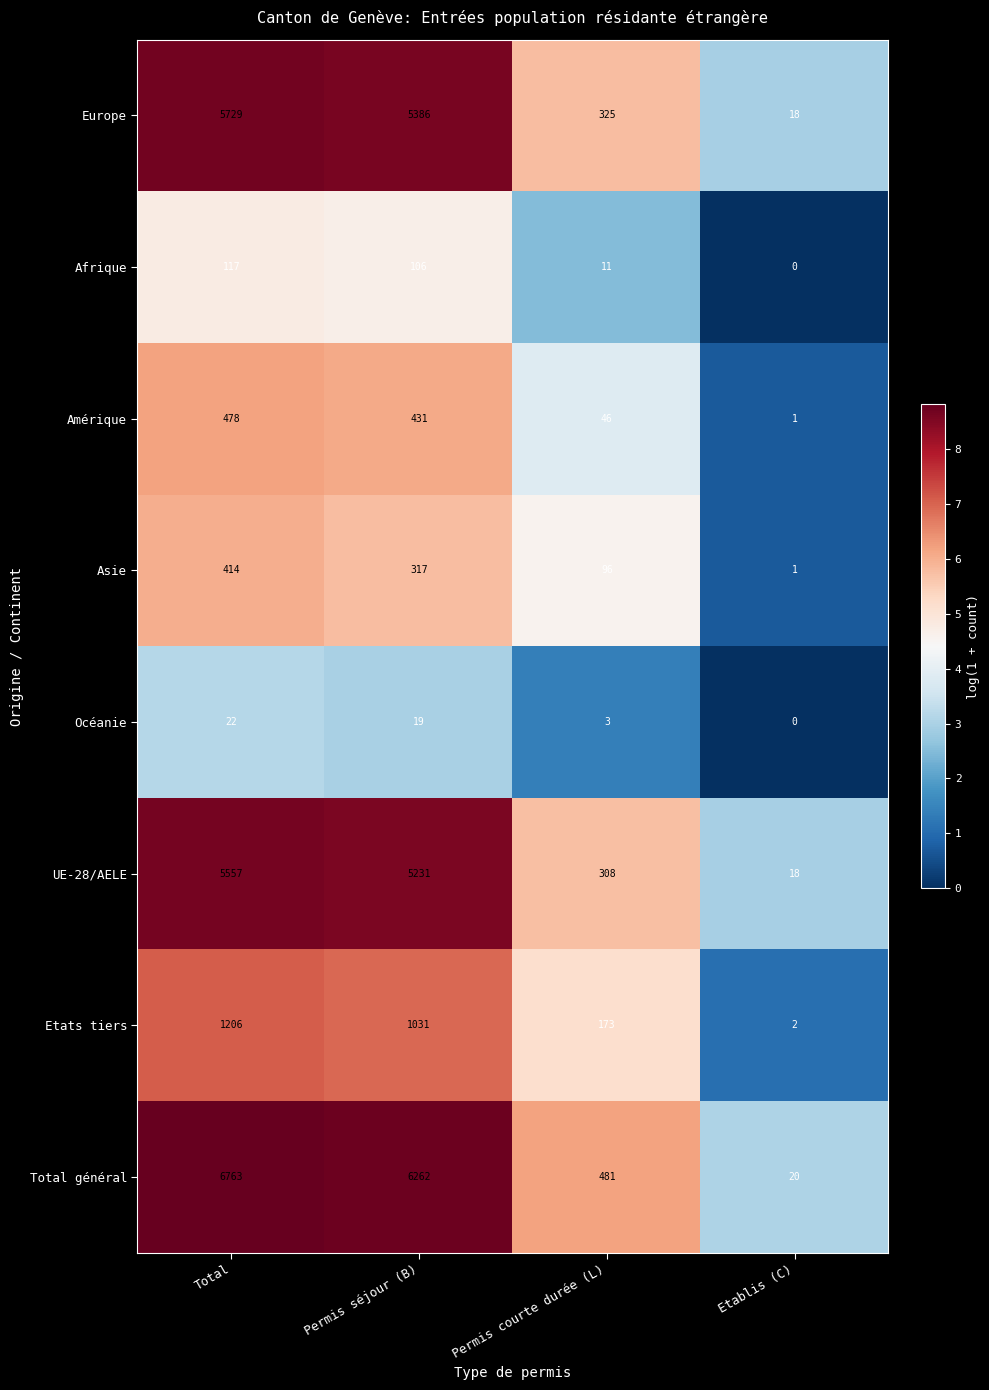

Is the value of UE-28/AELE at Permis courte durée (L) greater than the value of Total général at Permis courte durée (L)?

No